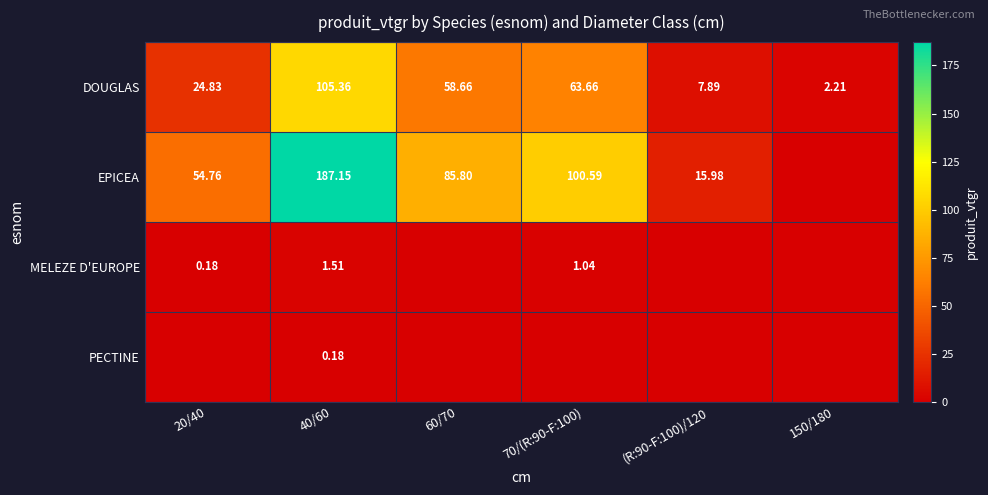

At which category is the sum across all series the highest?

40/60